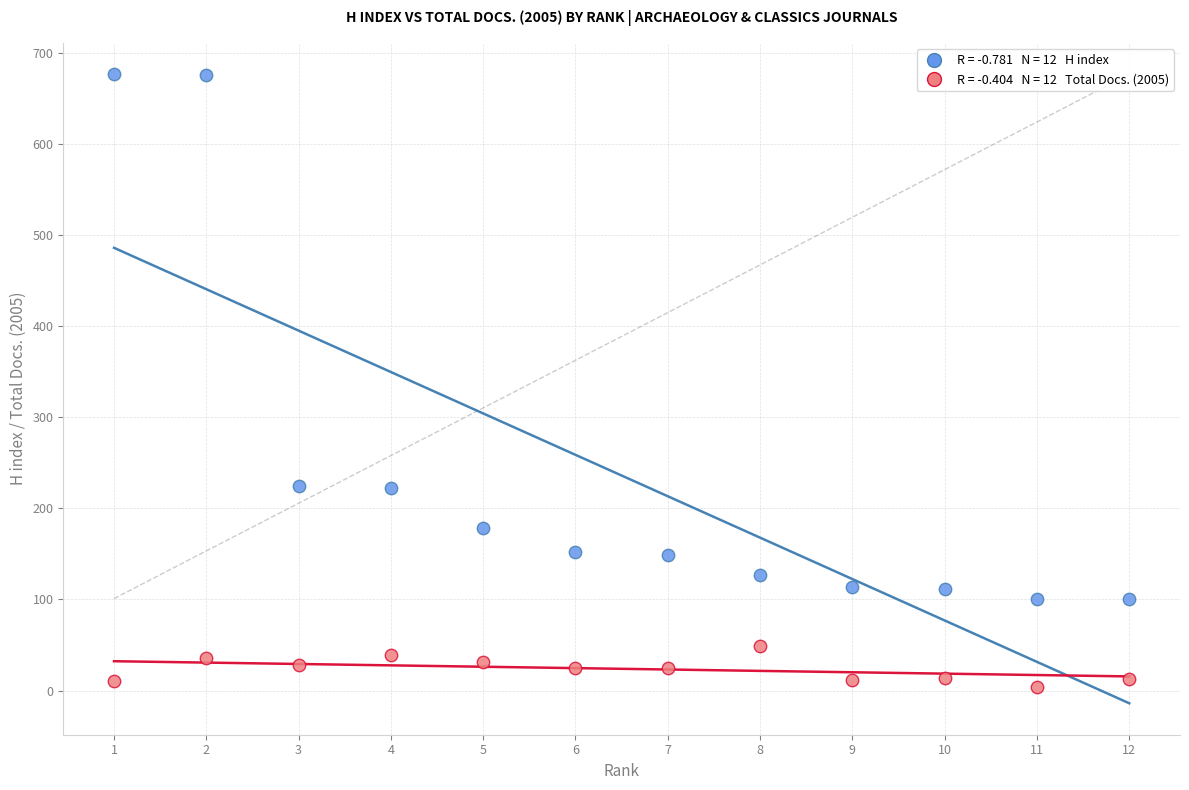

Across all data points, what is the range of Y values (max minus min)?

673